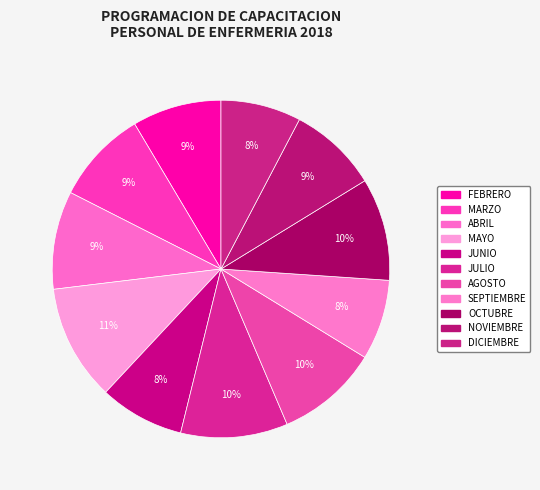

Which has a higher value, NOVIEMBRE or SEPTIEMBRE?

NOVIEMBRE